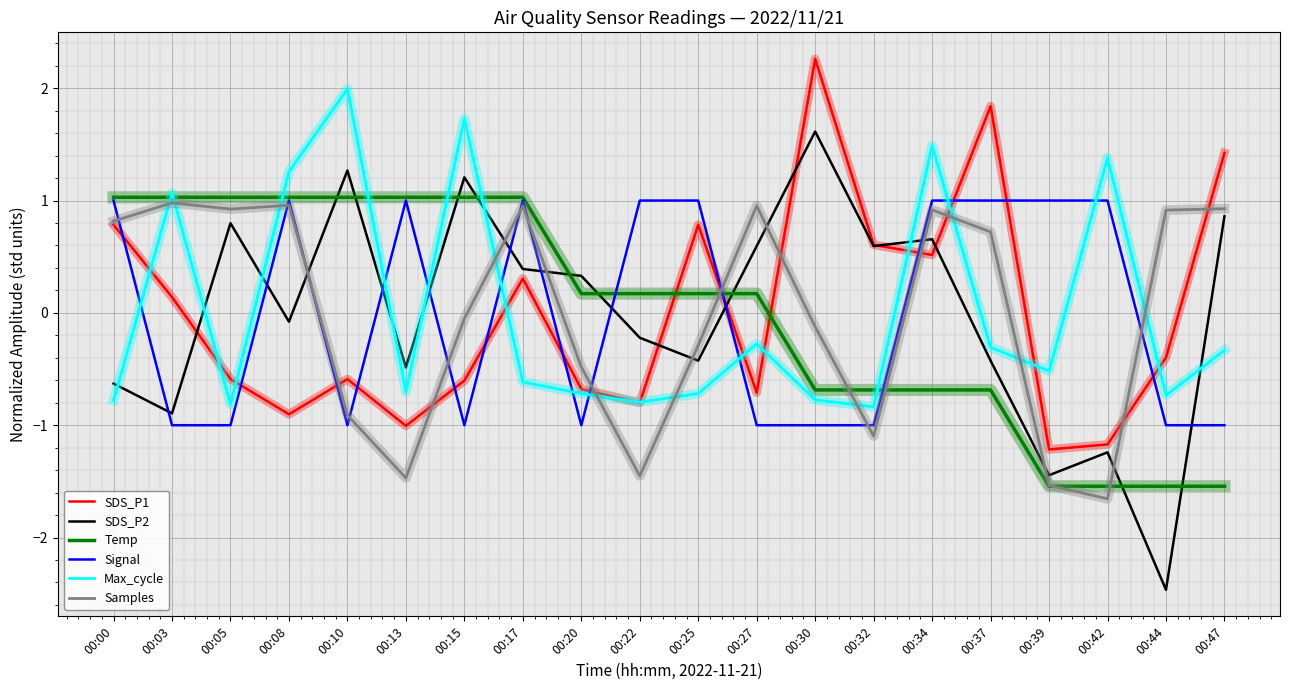

What are all the series names shown in the legend?

SDS_P1, SDS_P2, Temp, Signal, Max_cycle, Samples